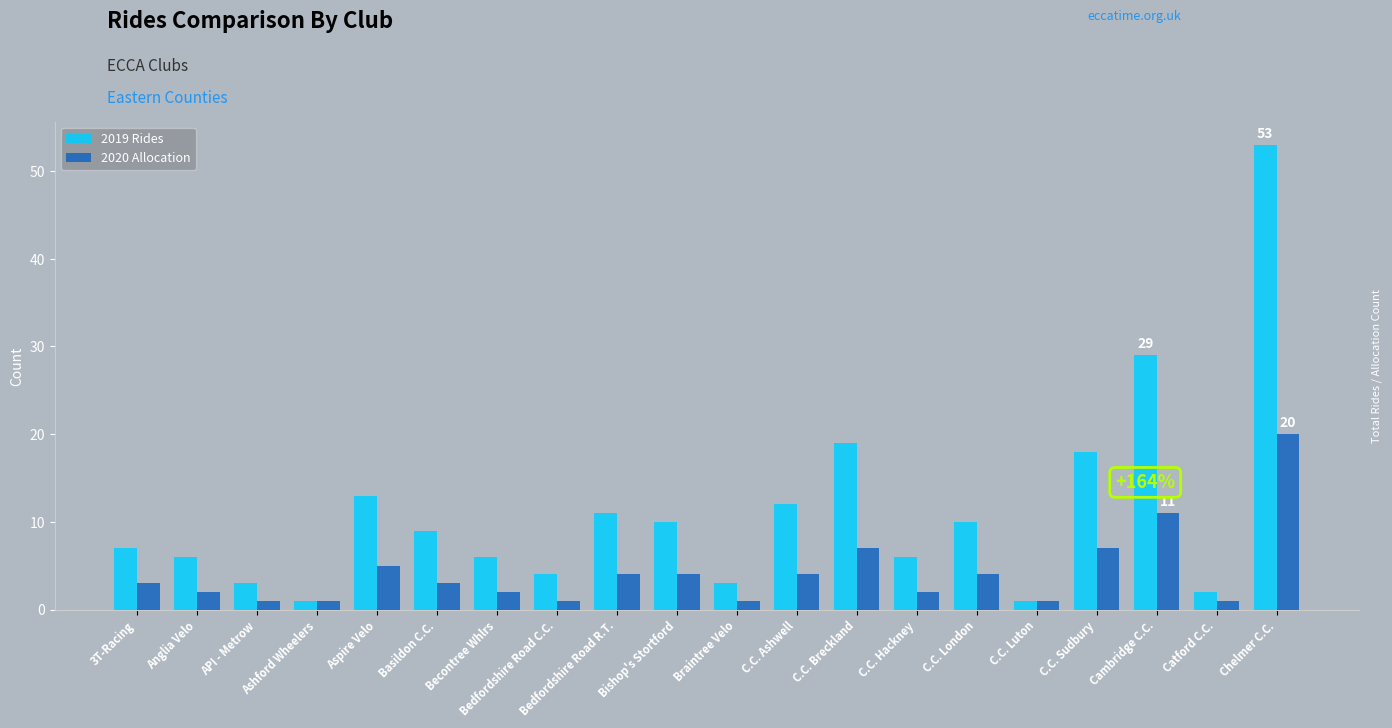

Rank the series at Cambridge C.C. from lowest to highest value.

2020 Allocation, 2019 Rides